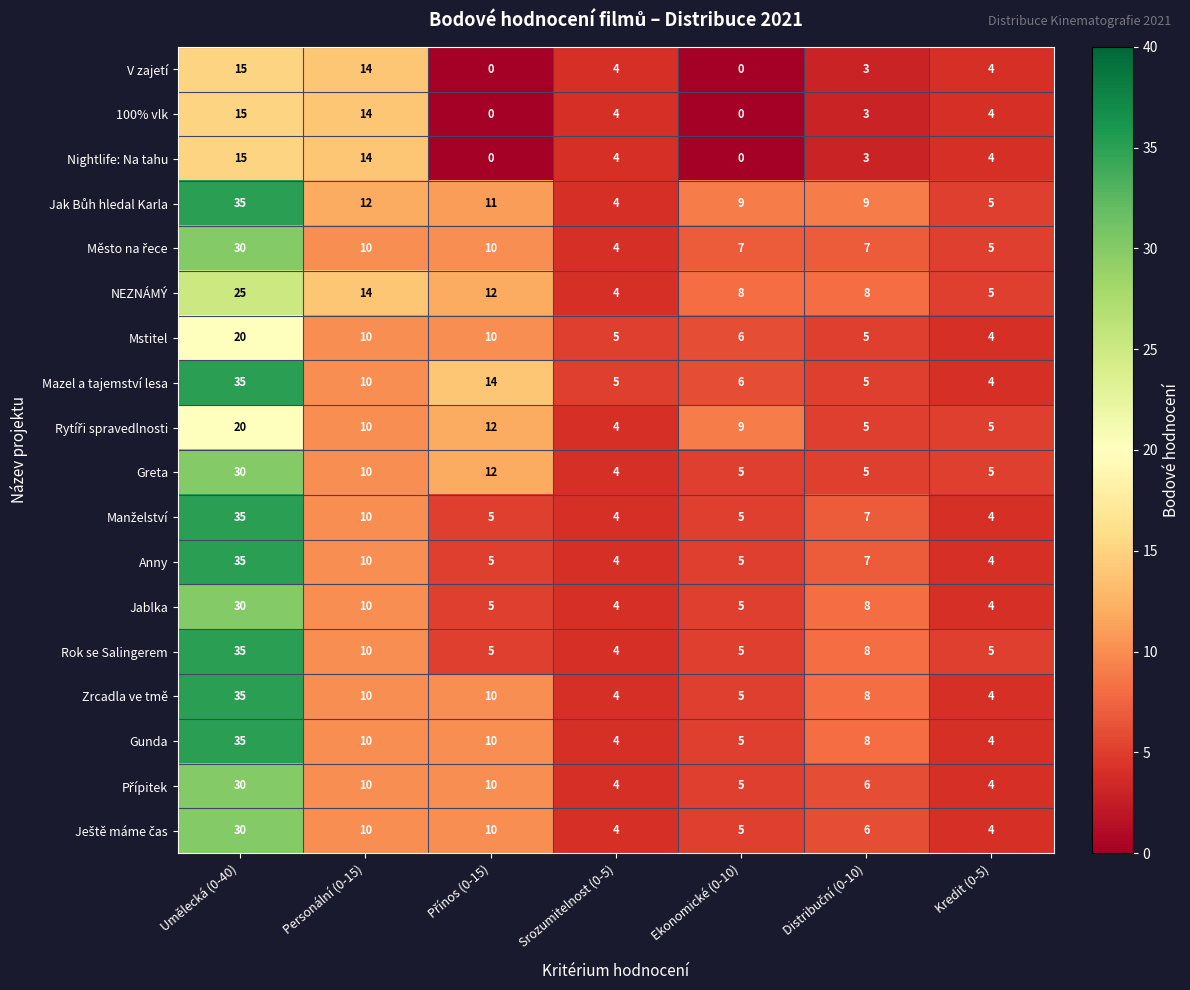

What is the difference between the highest and lowest values at Ekonomické (0-10)?

9